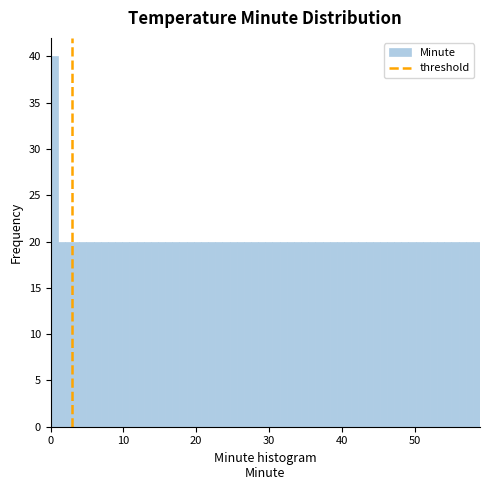

Read against the x-axis, roughly where is the centre of the tallest bar?

0